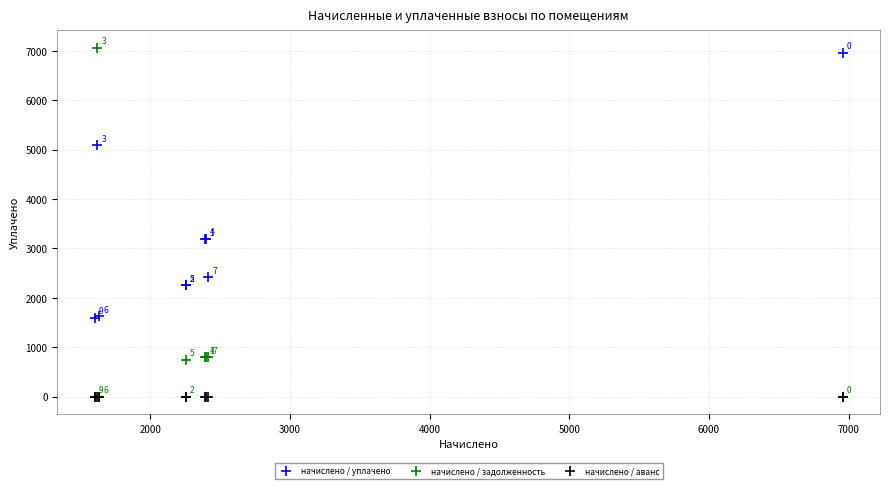

What are all the series names shown in the legend?

начислено / уплачено, начислено / задолженность, начислено / аванс